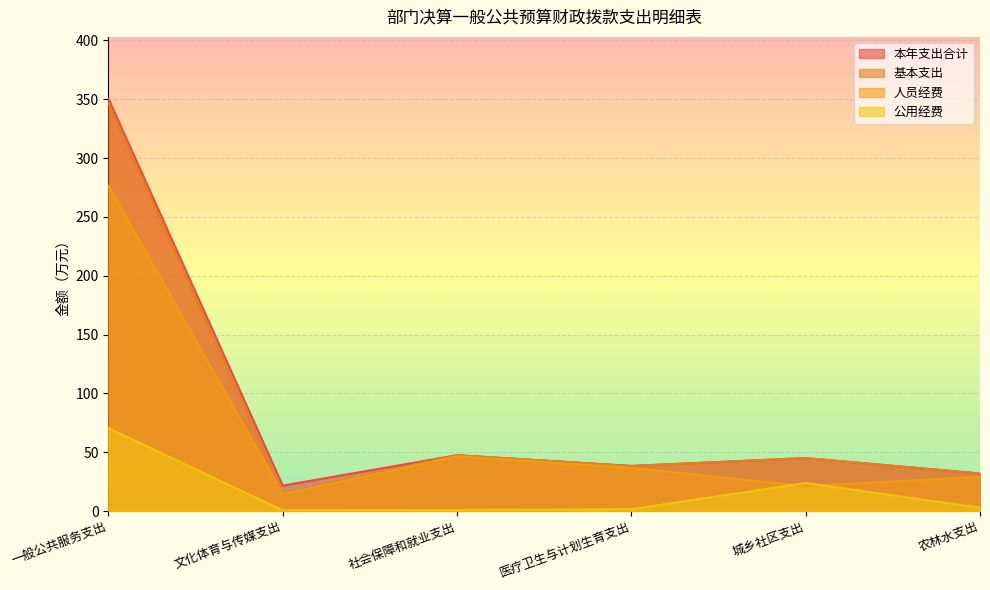

At which category is the sum across all series the highest?

一般公共服务支出